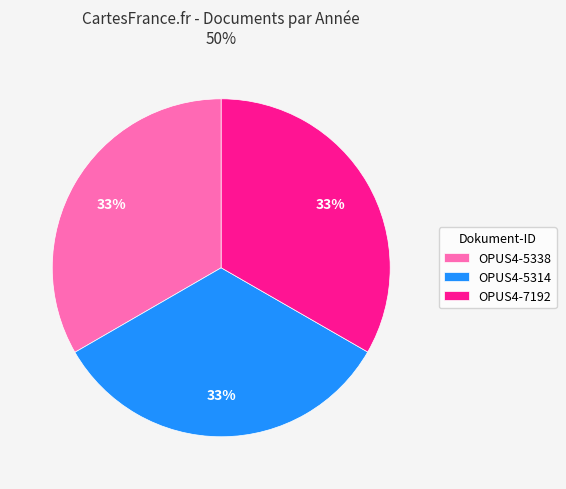

Does any single category account for the majority?

No